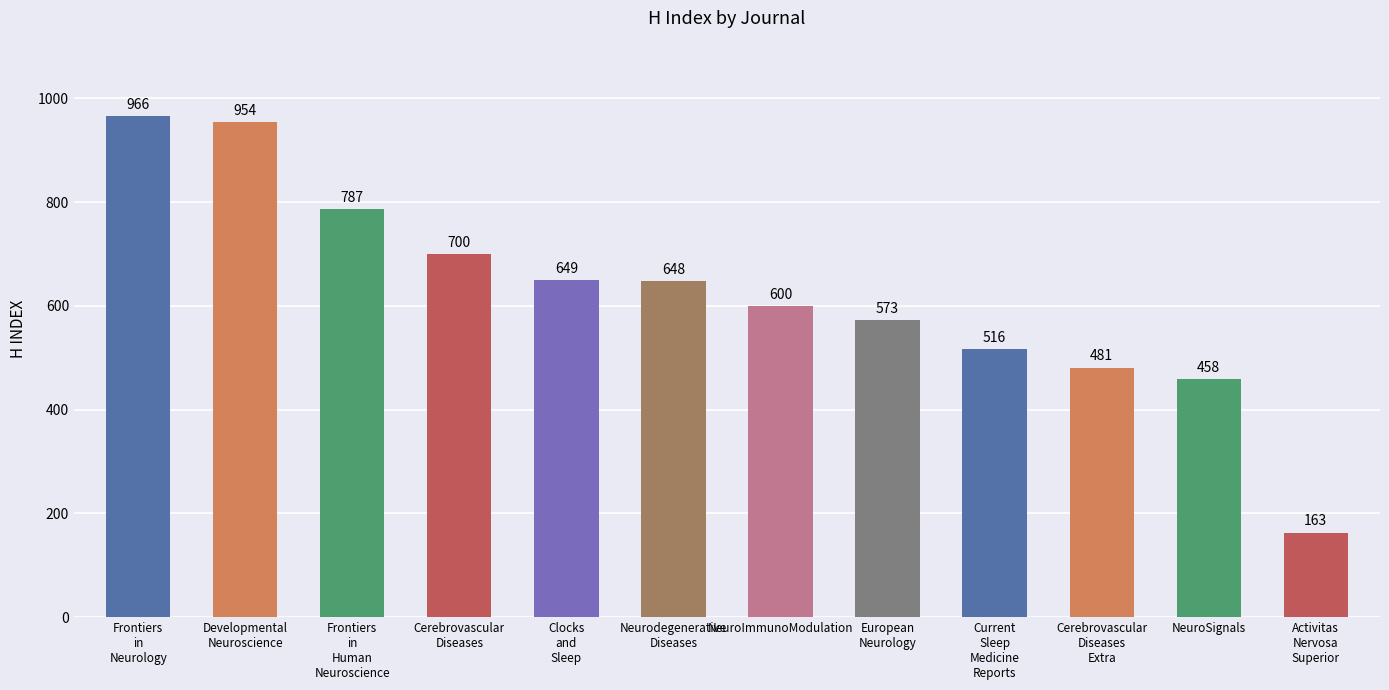

Approximately how many times larger is the value at Clocks
and
Sleep compared to European
Neurology?

1.1